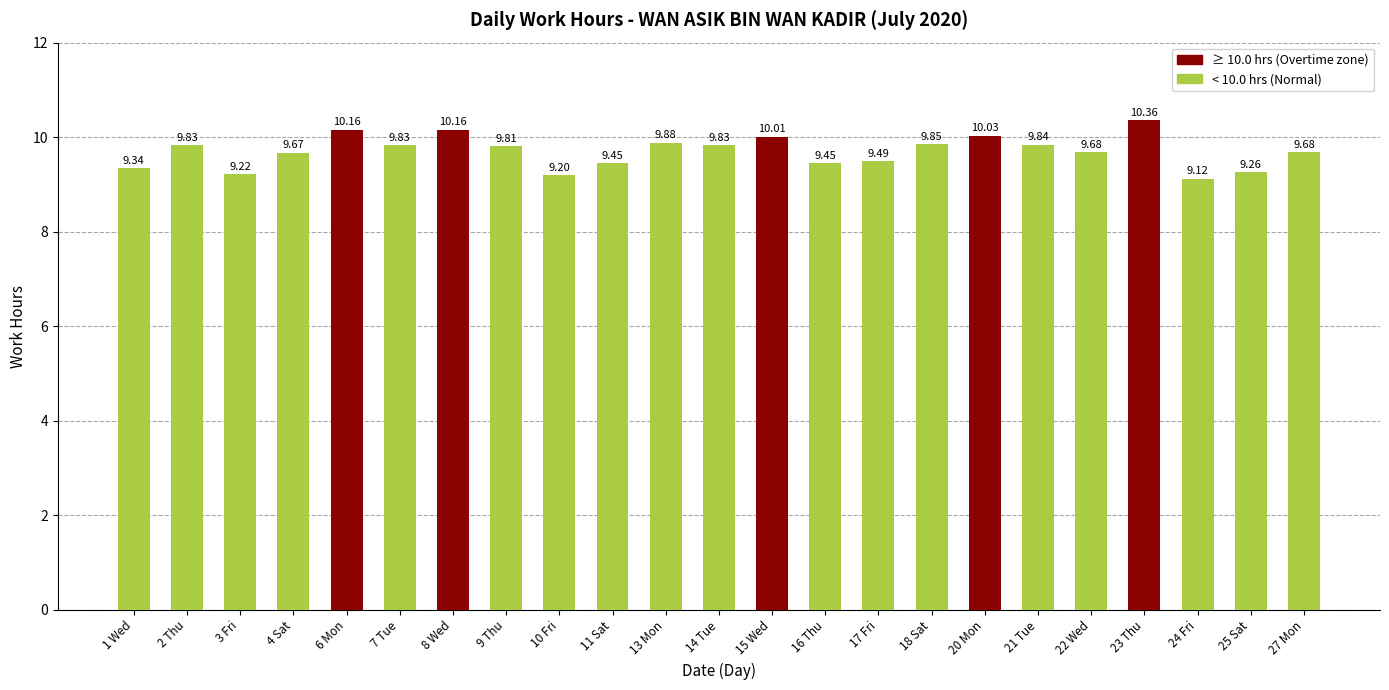

What is the difference between the maximum and second lowest values?

1.2